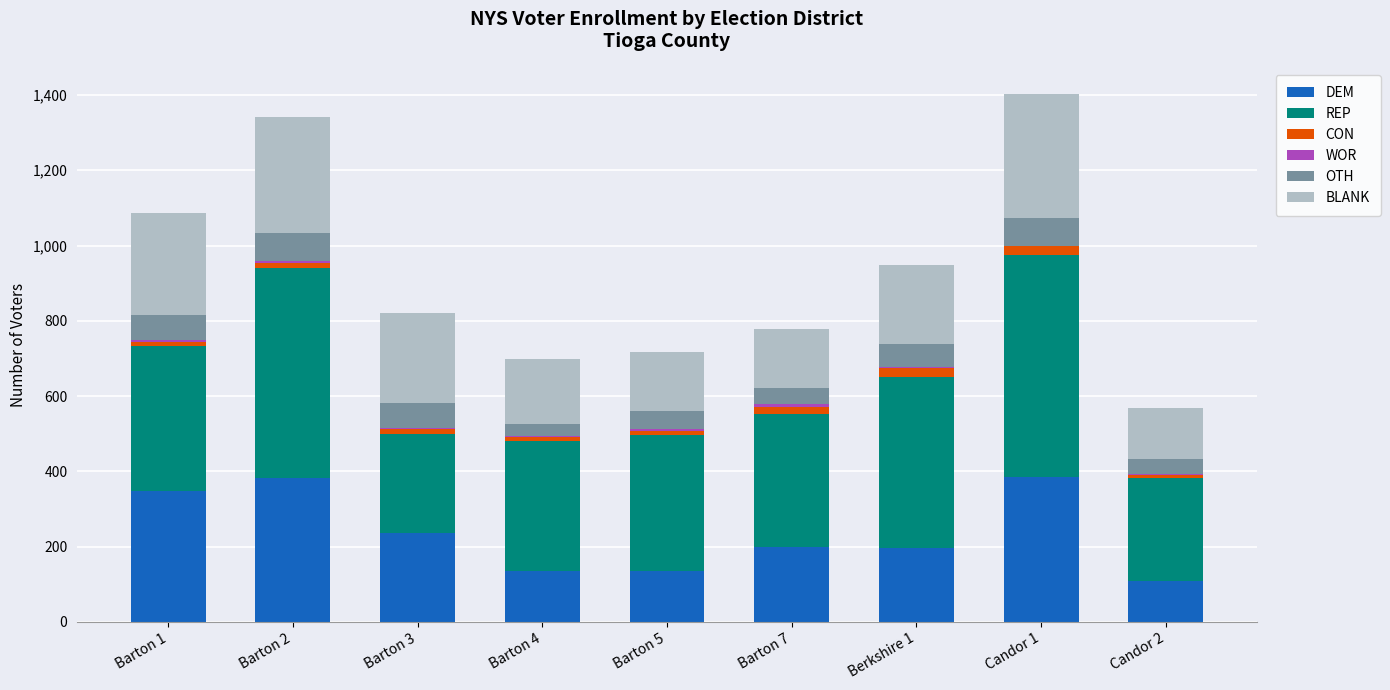

What is the highest value of the DEM series?

386